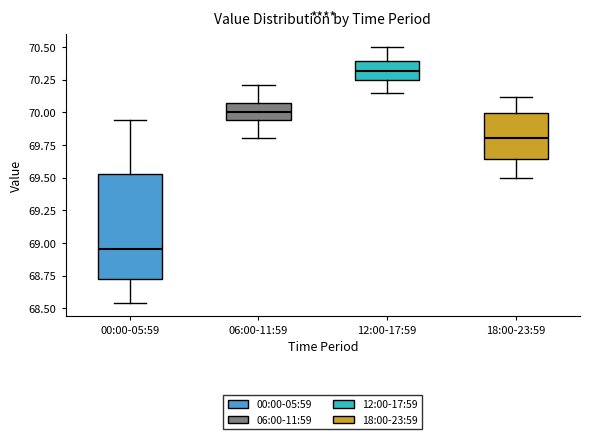

Reading left to right, transcribe this box plot: for each box, give where its median line is, the range the box spans, and where its two whiskers end, as read against the y-axis. The values are not printed on the chart, so give them approximately, as read against the axis.

00:00-05:59: median 68.95, box 68.75 to 69.55, whiskers 68.55 to 69.95
06:00-11:59: median 70.00, box 69.95 to 70.05, whiskers 69.80 to 70.20
12:00-17:59: median 70.30, box 70.25 to 70.40, whiskers 70.15 to 70.50
18:00-23:59: median 69.80, box 69.65 to 70.00, whiskers 69.50 to 70.10